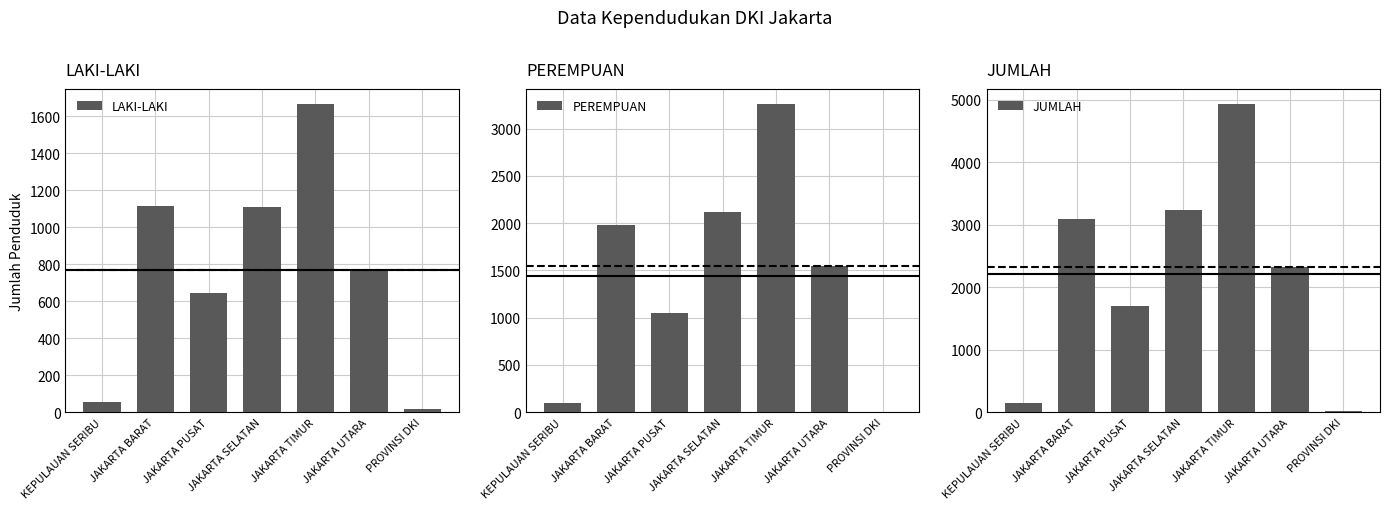

At which category is the sum across all series the highest?

JAKARTA TIMUR